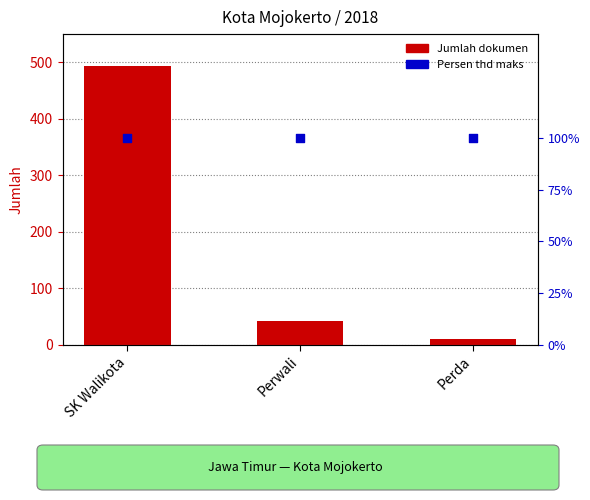

Which series has the largest total across all categories?

Jumlah